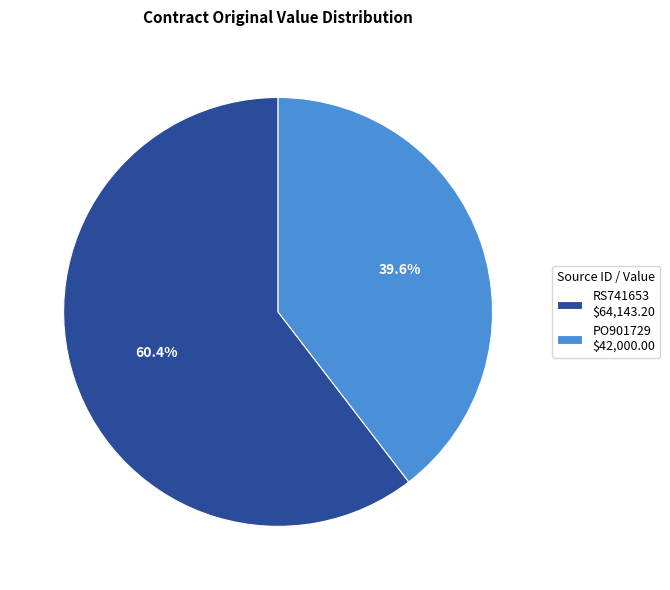

Is there a majority slice in this chart?

Yes